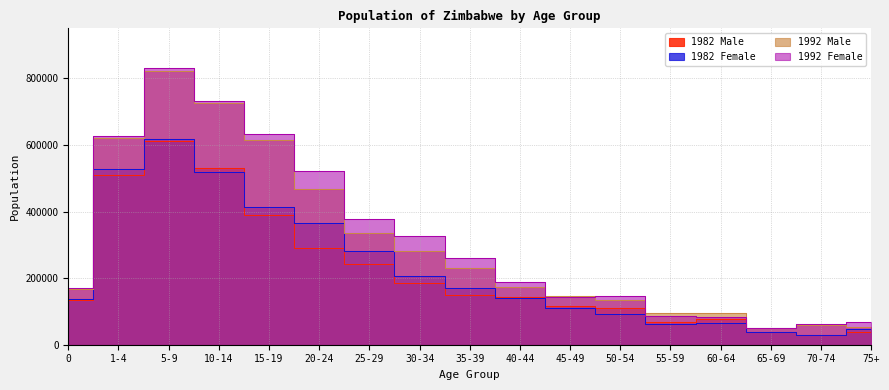

What is the minimum value for 1992 Male?

51202